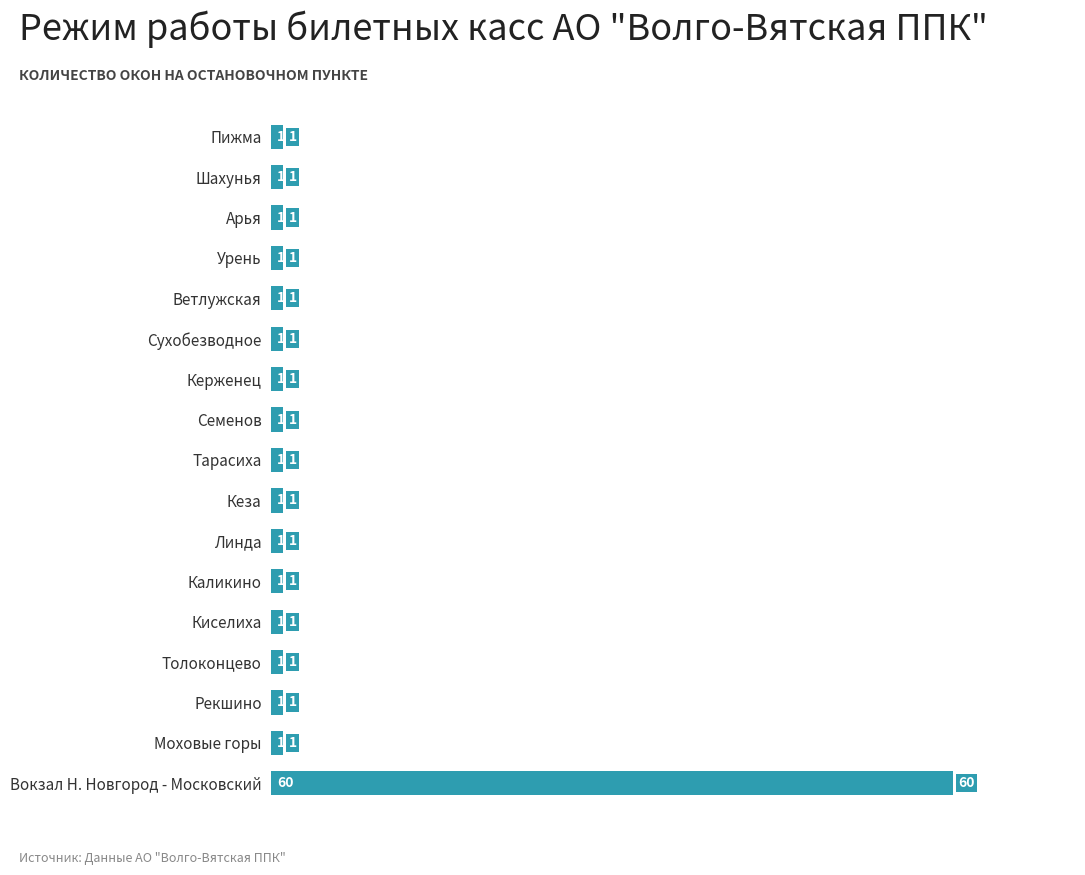

Approximately how many times larger is the value at Ветлужская compared to Кеза?

1.0